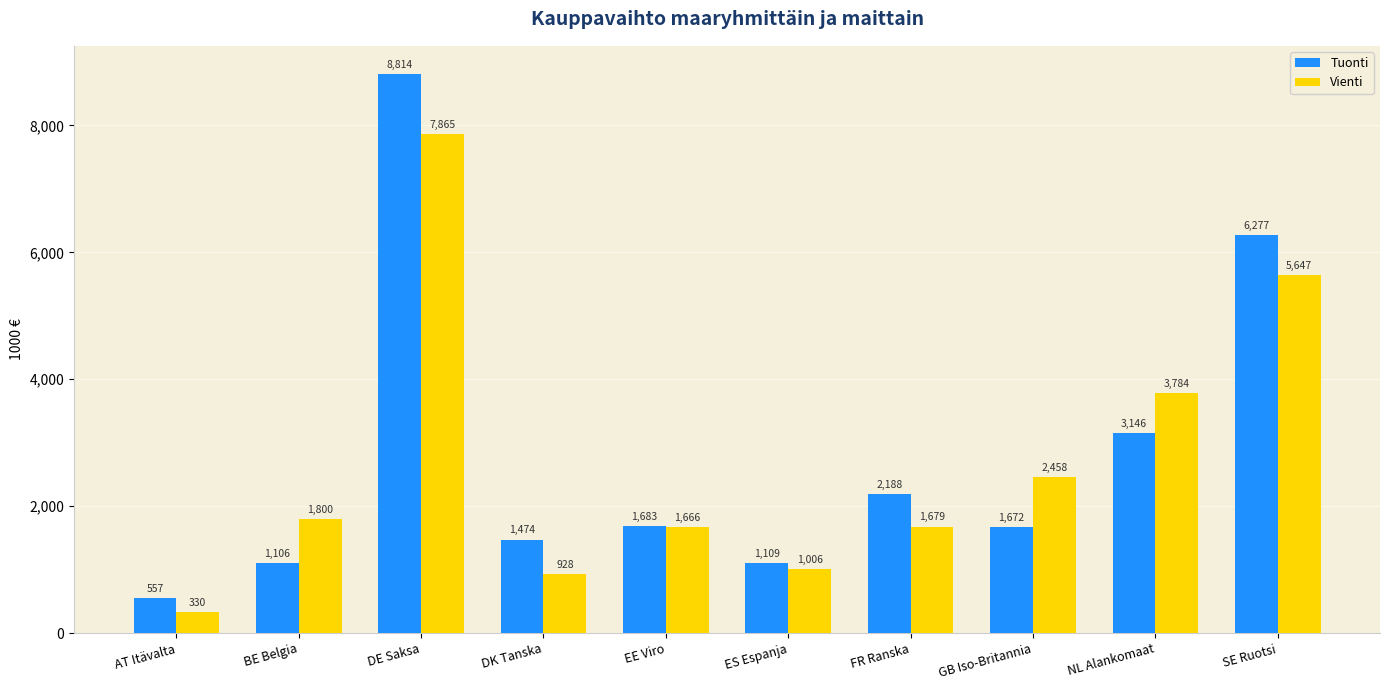

How many values in the Tuonti series exceed 1682?

5